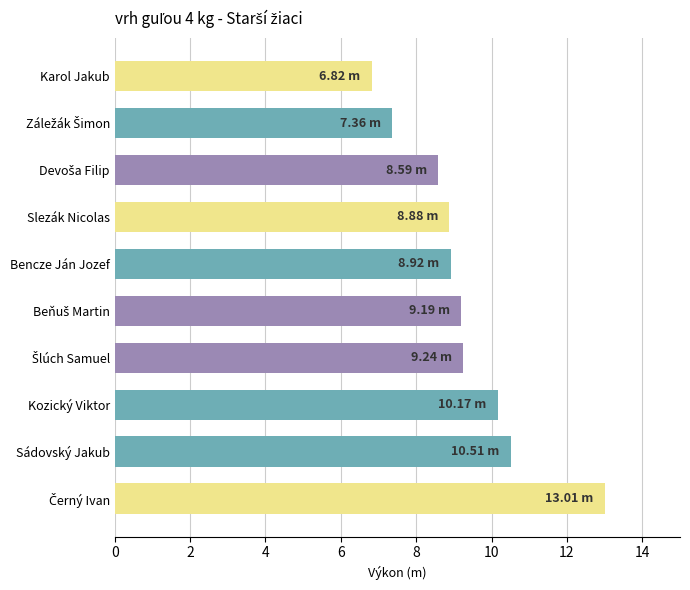

What is the difference between the maximum and minimum values?

6.2